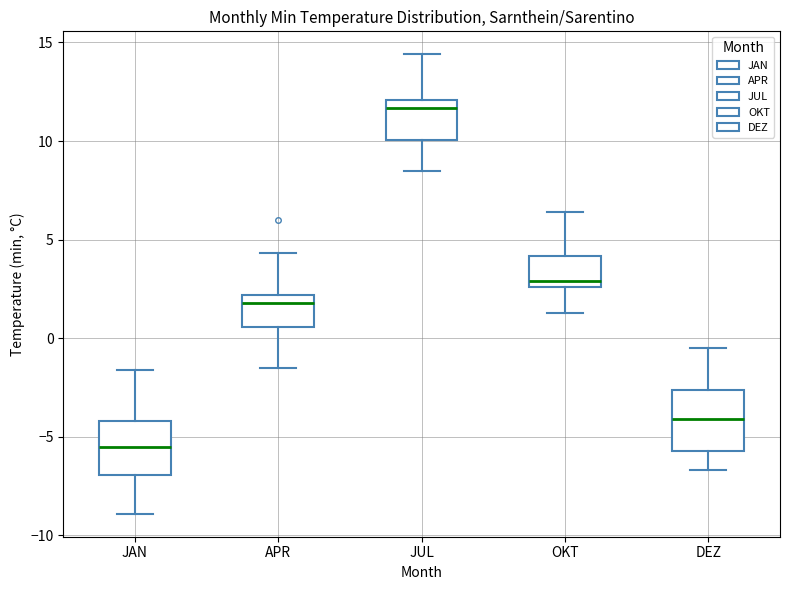

Reading left to right, read every box against the y-axis: the position of its median line, the range the box covers, and the ends of its whiskers. The values are not printed on the chart, so give them approximately, as read against the axis.

JAN: median -5.5, box -7.0 to -4.0, whiskers -9.0 to -1.5
APR: median 2.0 (just below the box's upper edge), box 0.5 to 2.0, whiskers -1.5 to 4.5
JUL: median 11.5, box 10.0 to 12.0, whiskers 8.5 to 14.5
OKT: median 3.0, box 2.5 to 4.0, whiskers 1.5 to 6.5
DEZ: median -4.0, box -5.5 to -2.5, whiskers -6.5 to -0.5